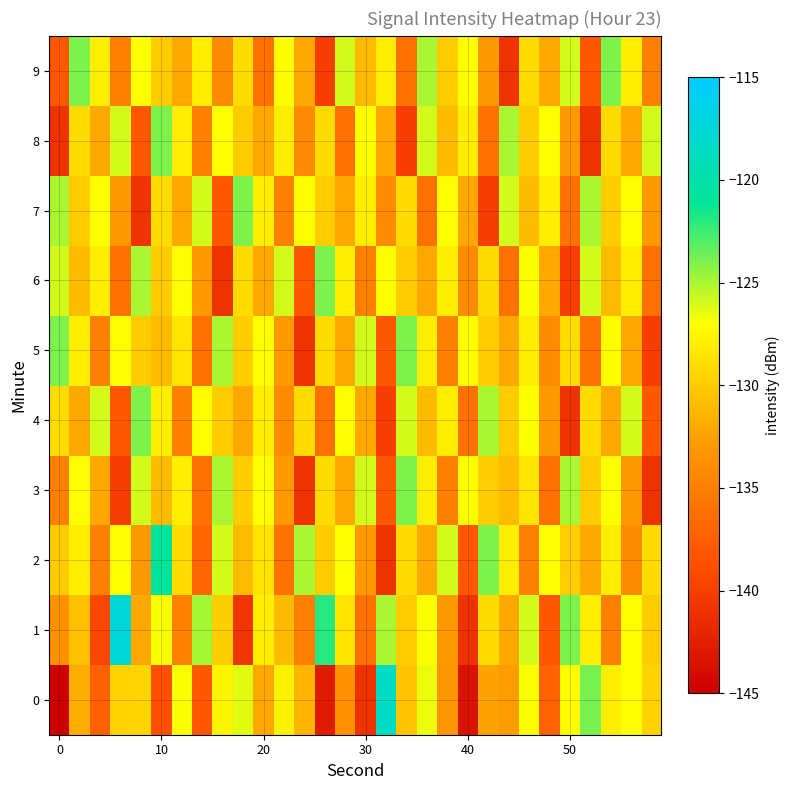

What is the greatest value displayed?

-117.6